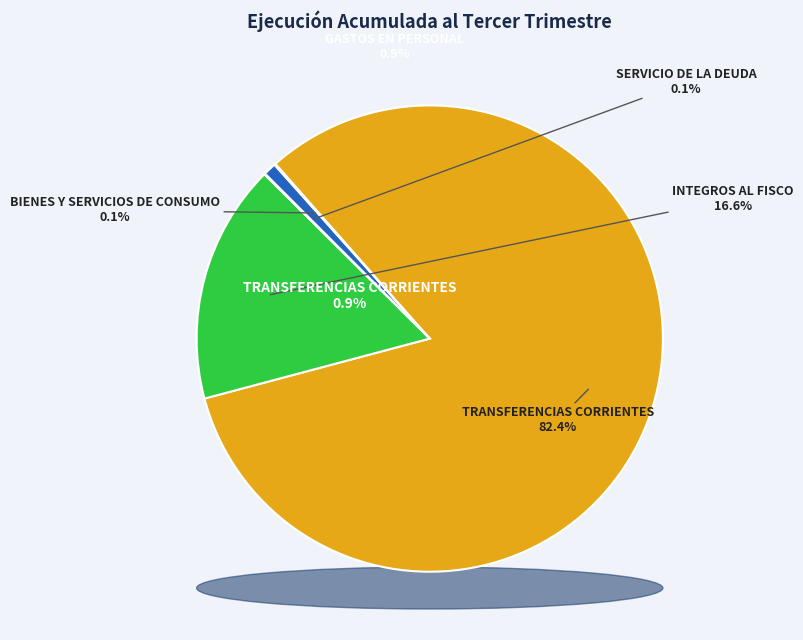

Is it true that INTEGROS AL FISCO is 29% of the pie?

False